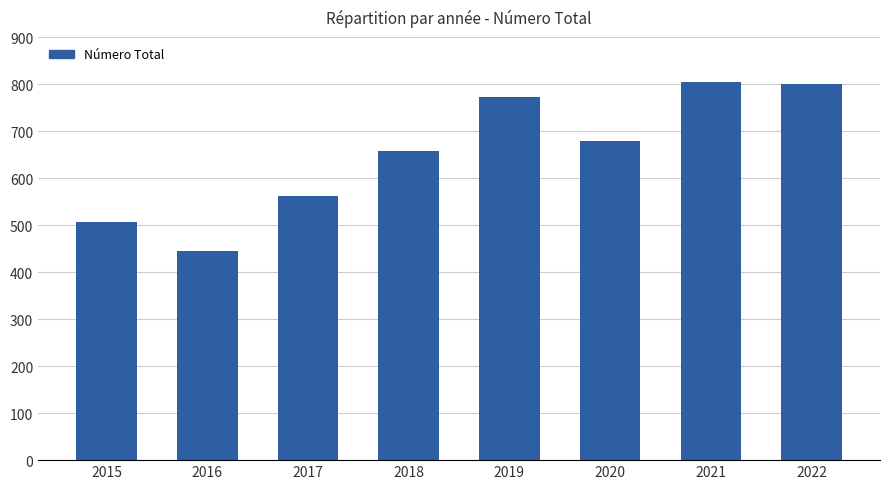

Reading right to left, transcribe all the data shown in this chart.

800	804	679	772	658	563	445	506